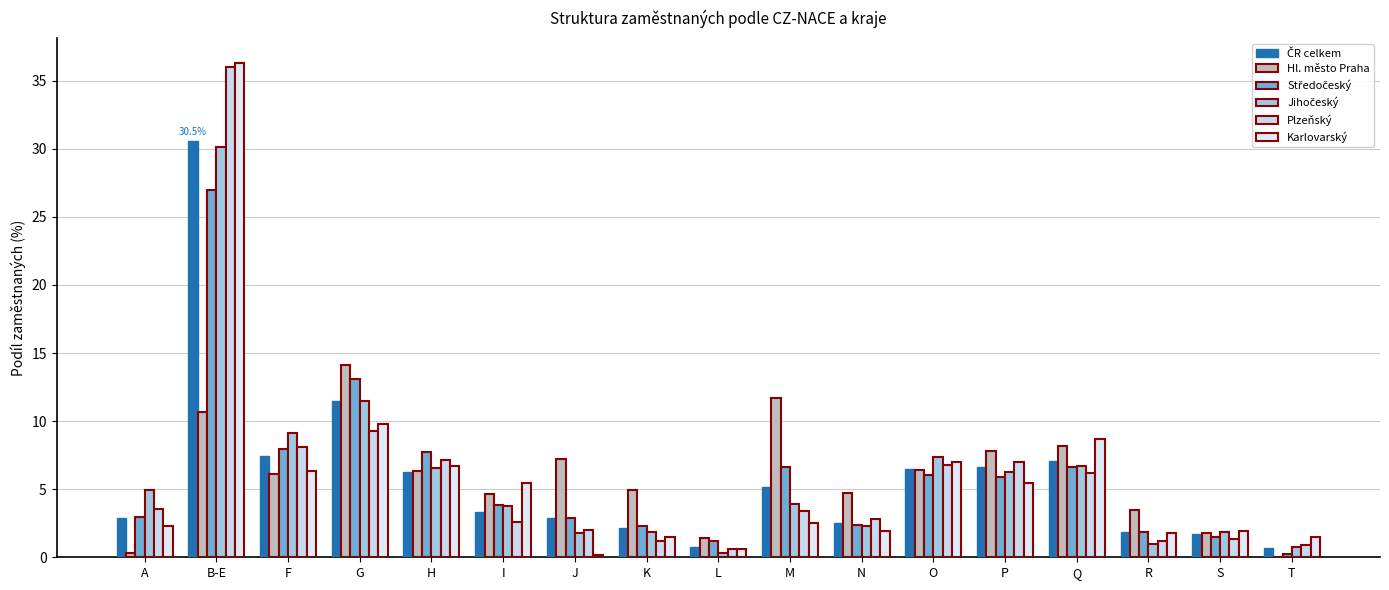

What is the approximate value of Karlovarský at J?

0.2